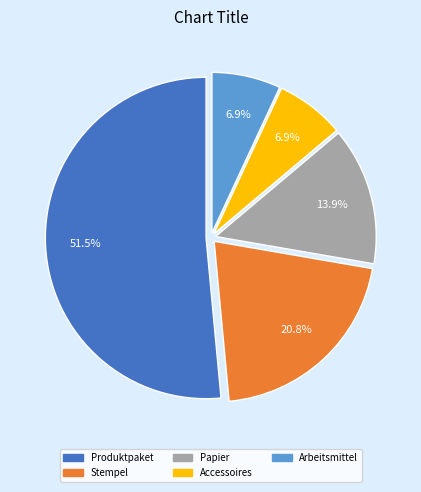

What is the total percentage of Papier and Accessoires?

20.8%